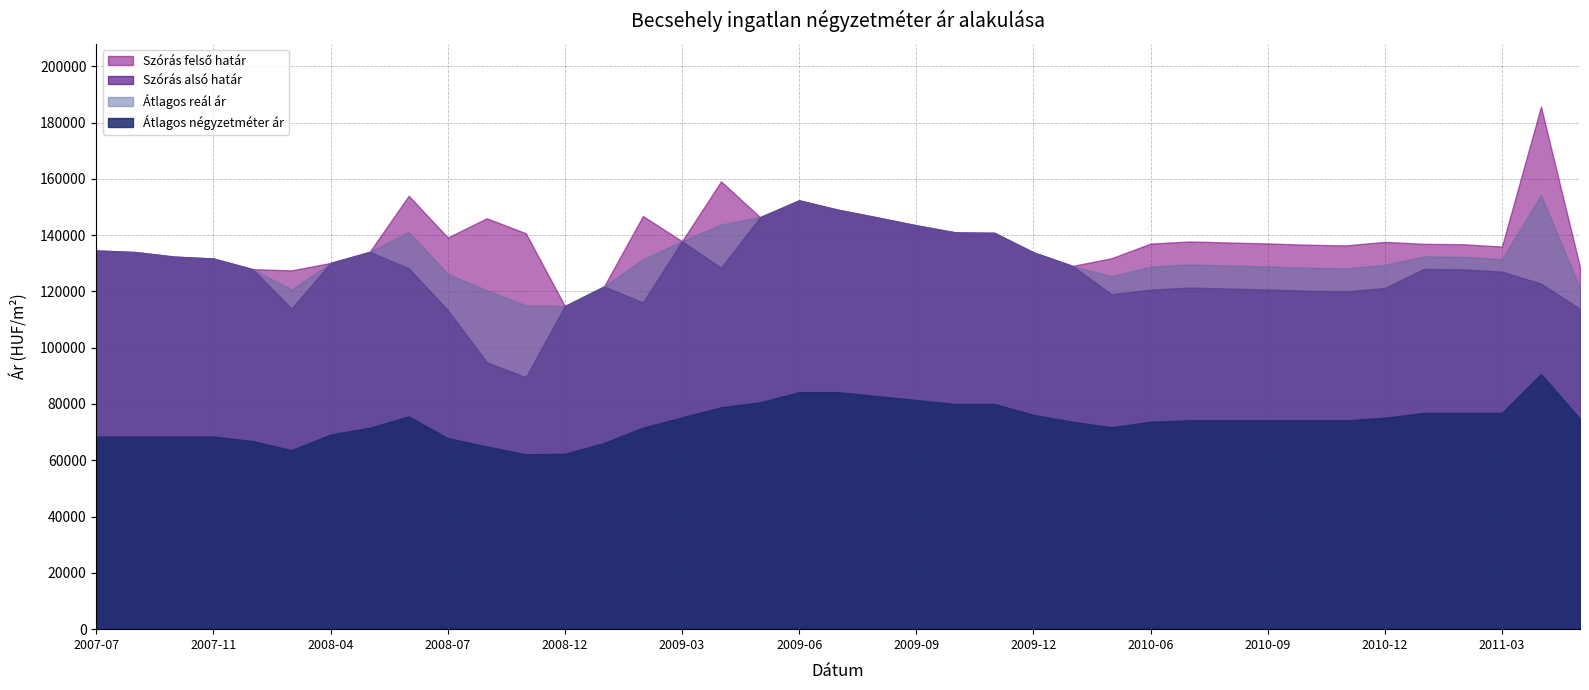

True or false: Szórás felső határ and Átlagos reál ár intersect in this chart.

False